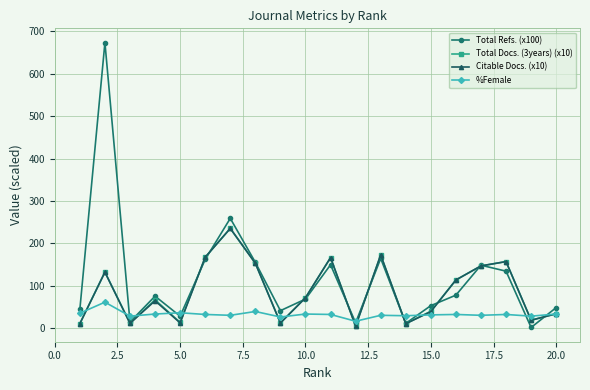

How many data points in Total Docs. (3years) (x10) are above 71?

10